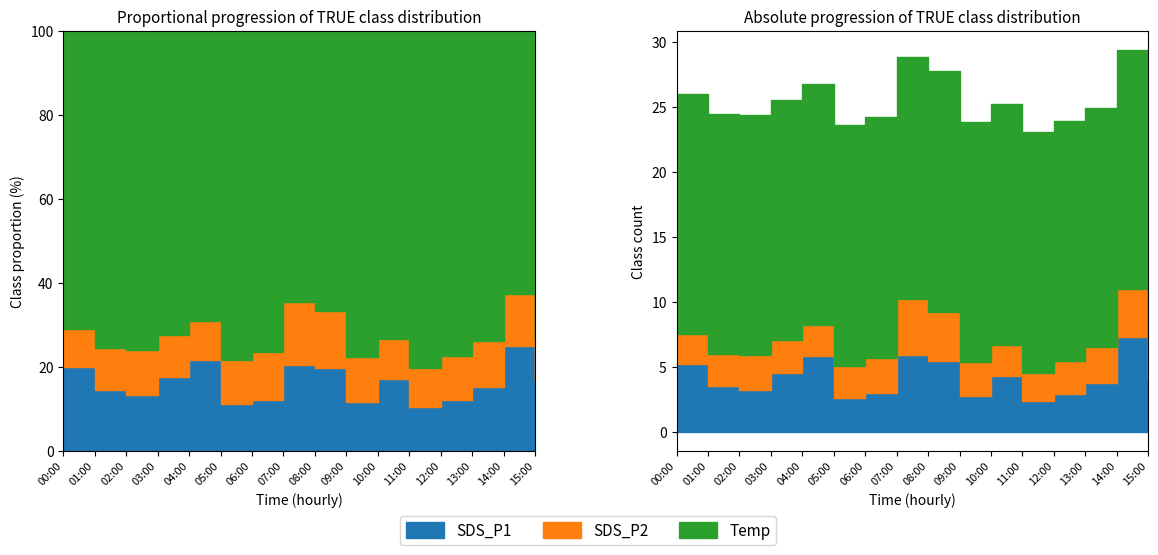

What is the label of the 9th point from the right?

07:00